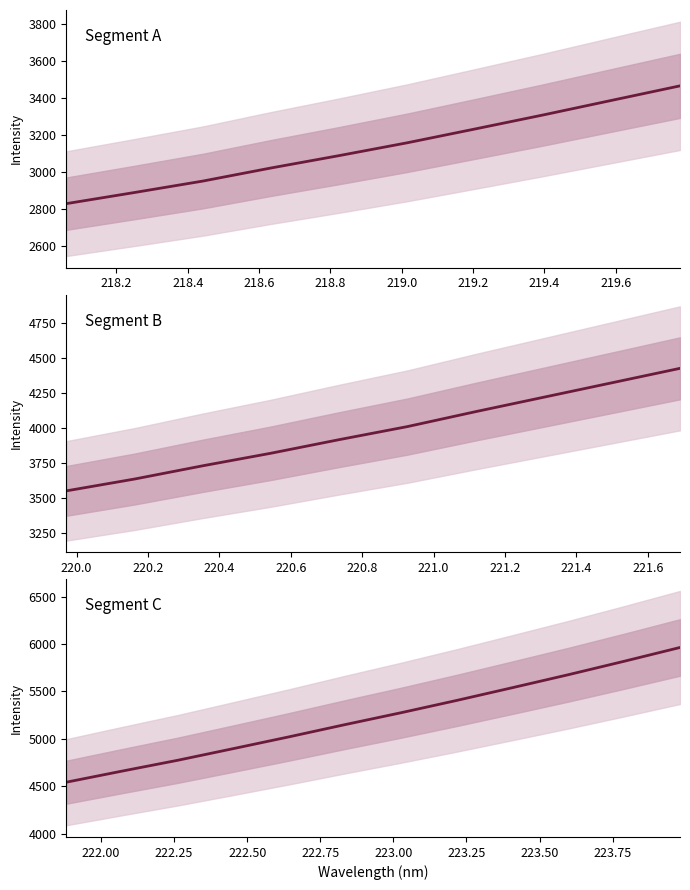

How many data points in x are above 221?

16